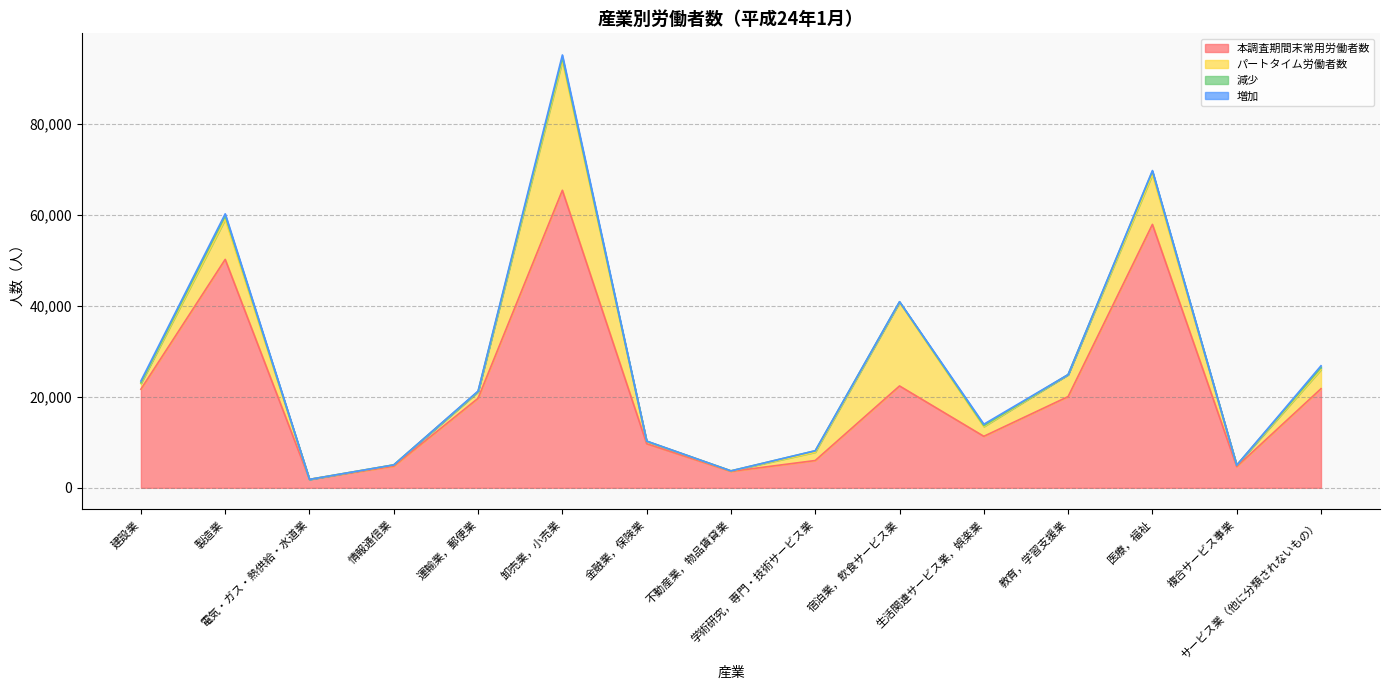

In 減少, how many points are lower than both neighbors (excluding endpoints)?

5